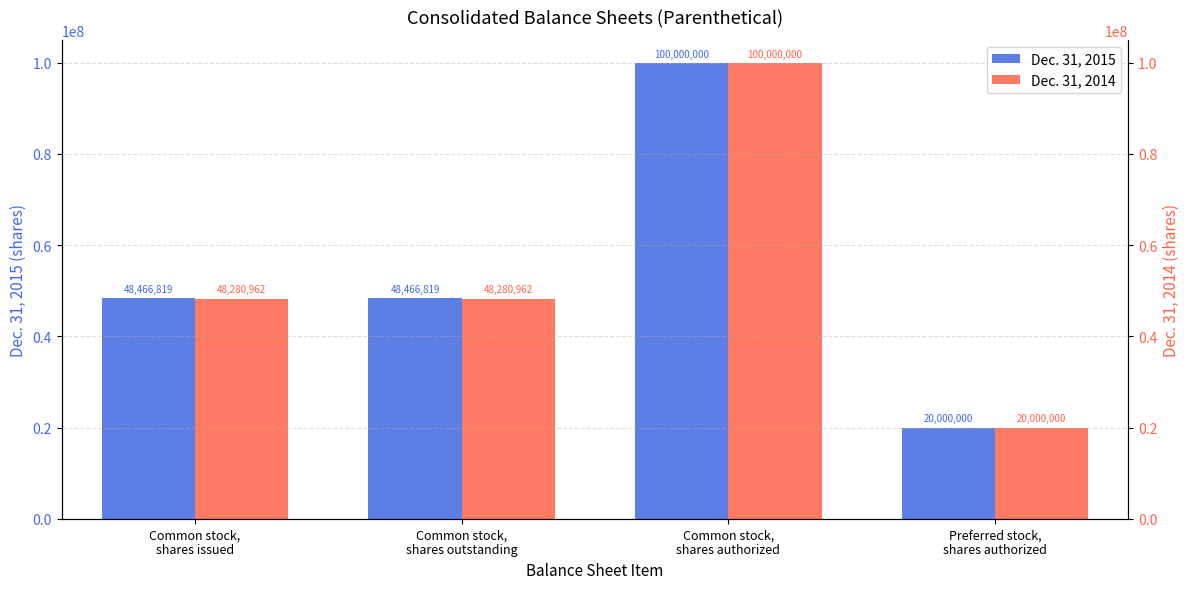

Rank the categories by Dec. 31, 2015 value from lowest to highest.

Preferred stock,
shares authorized, Common stock,
shares issued, Common stock,
shares outstanding, Common stock,
shares authorized